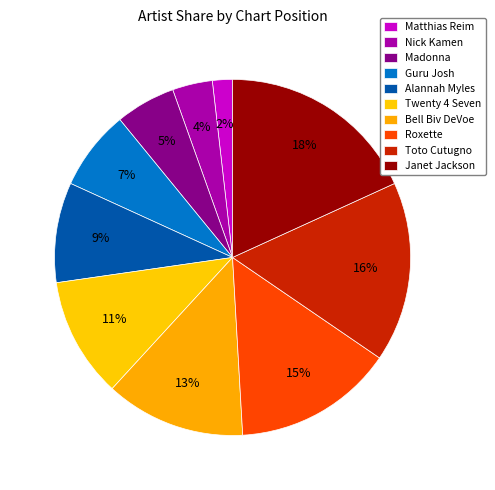

Count the number of slices in the pie.

10